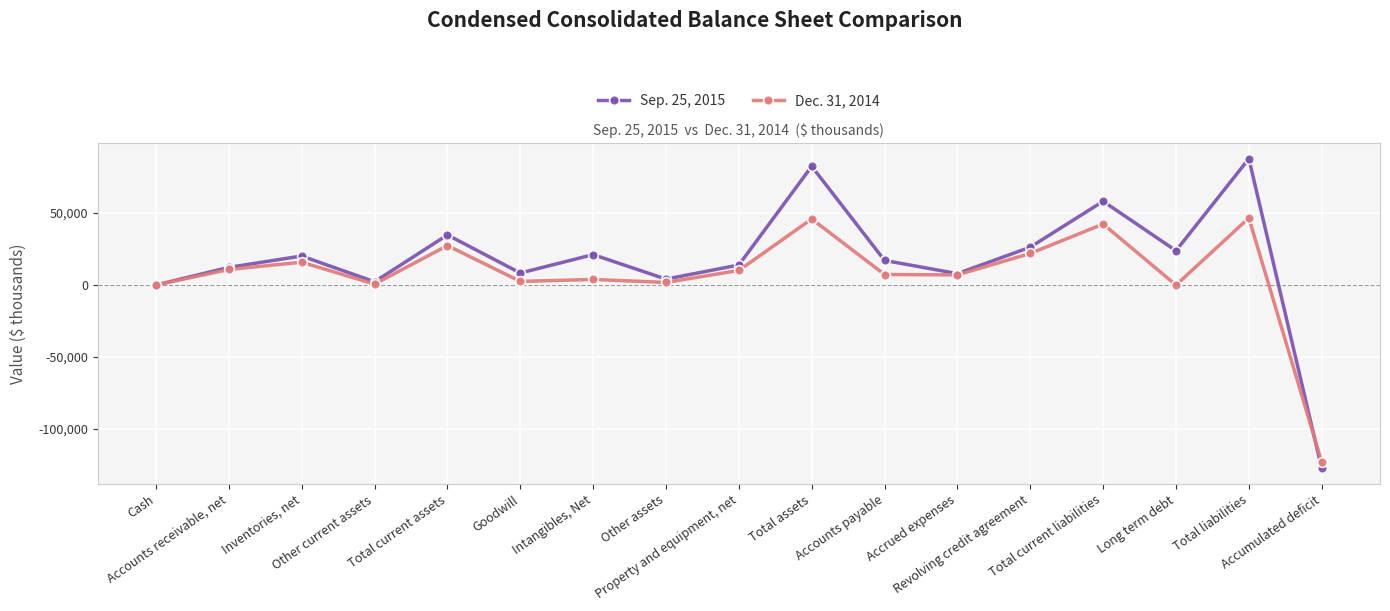

What is the minimum value shown in the chart?

-127319